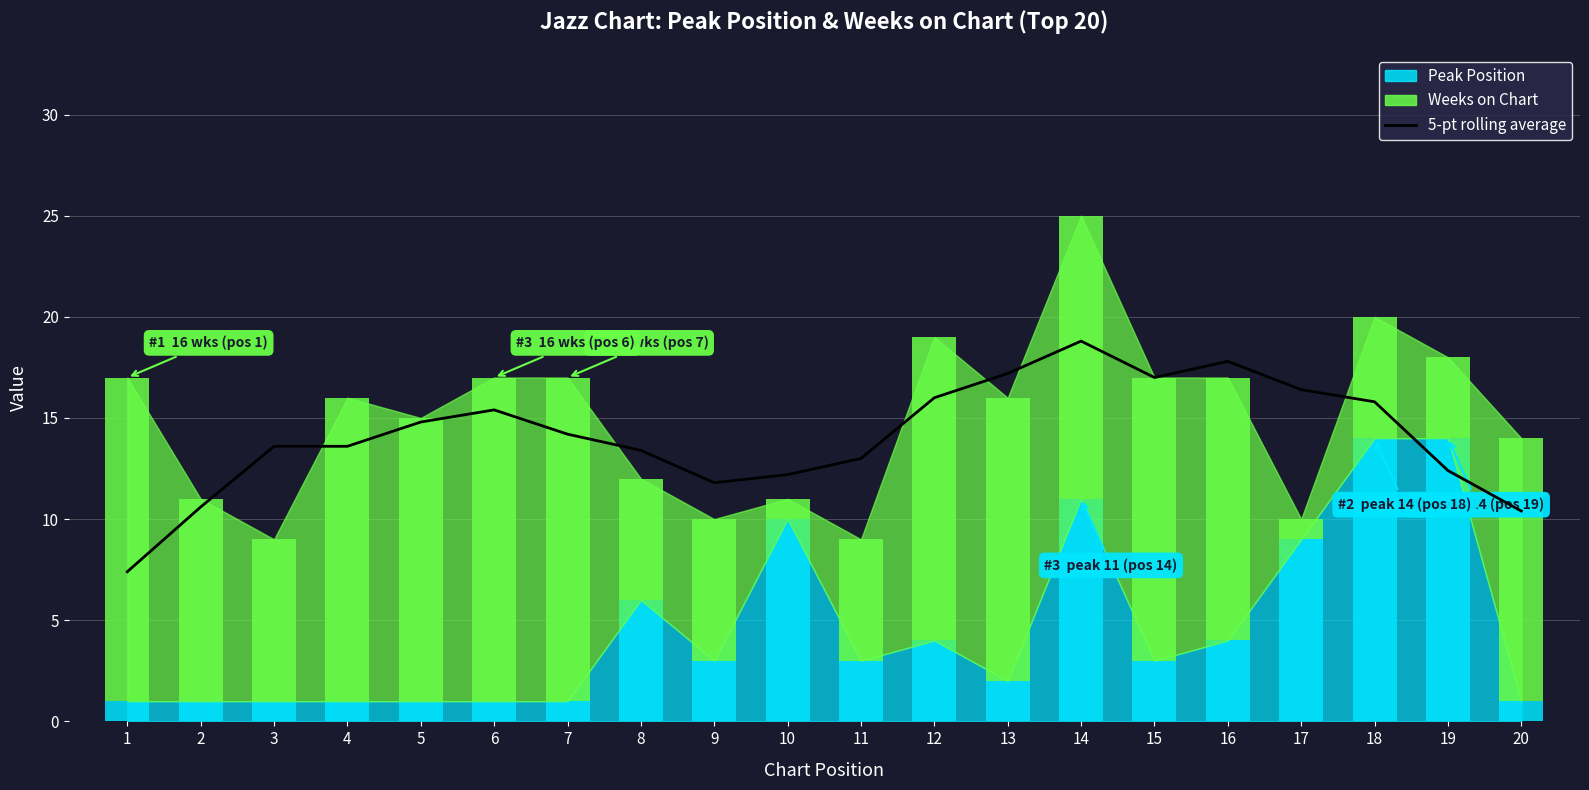

Does the chart contain any negative values?

No